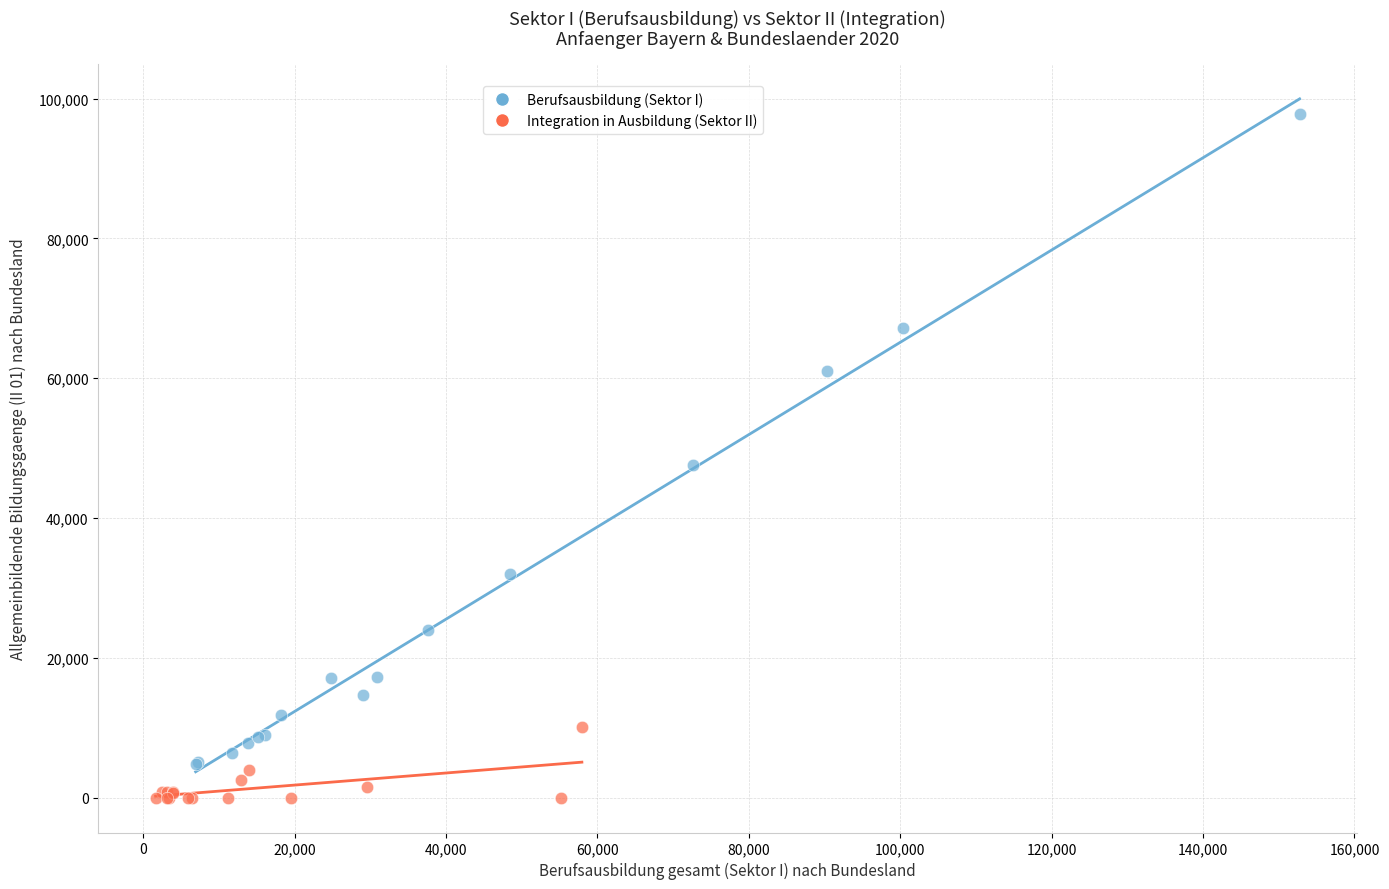

Which series has the widest spread of Y values?

Berufsausbildung (Sektor I)